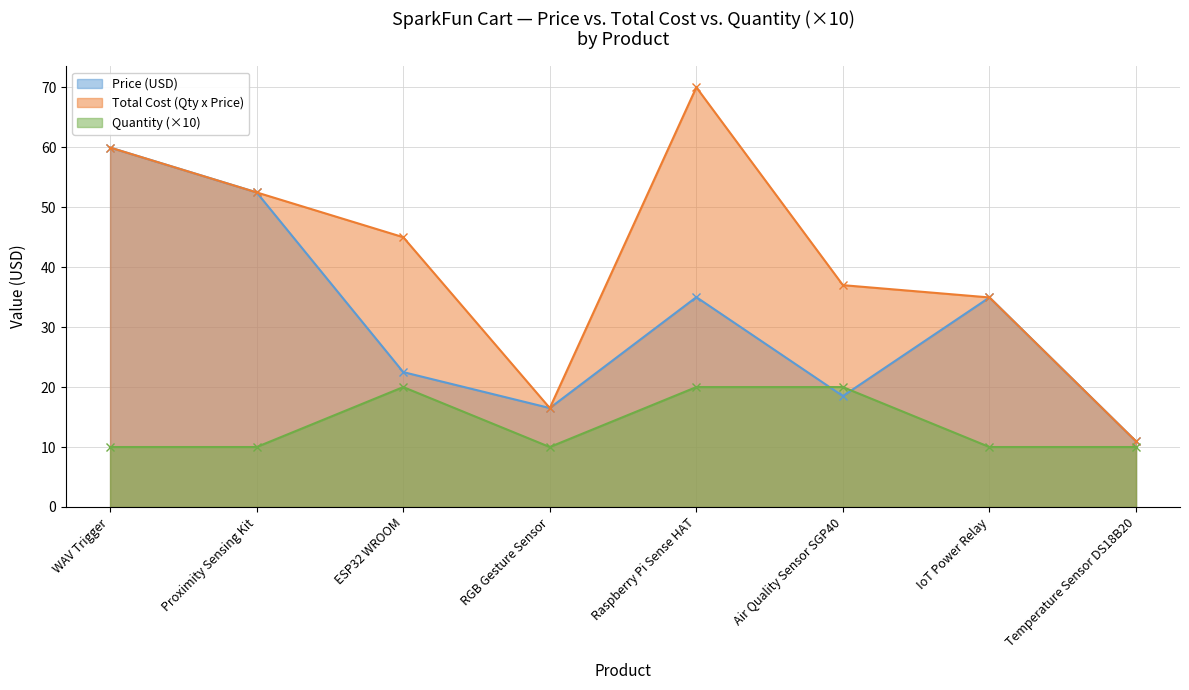

At which label does Total Cost (Qty x Price) first exceed 45?

WAV Trigger